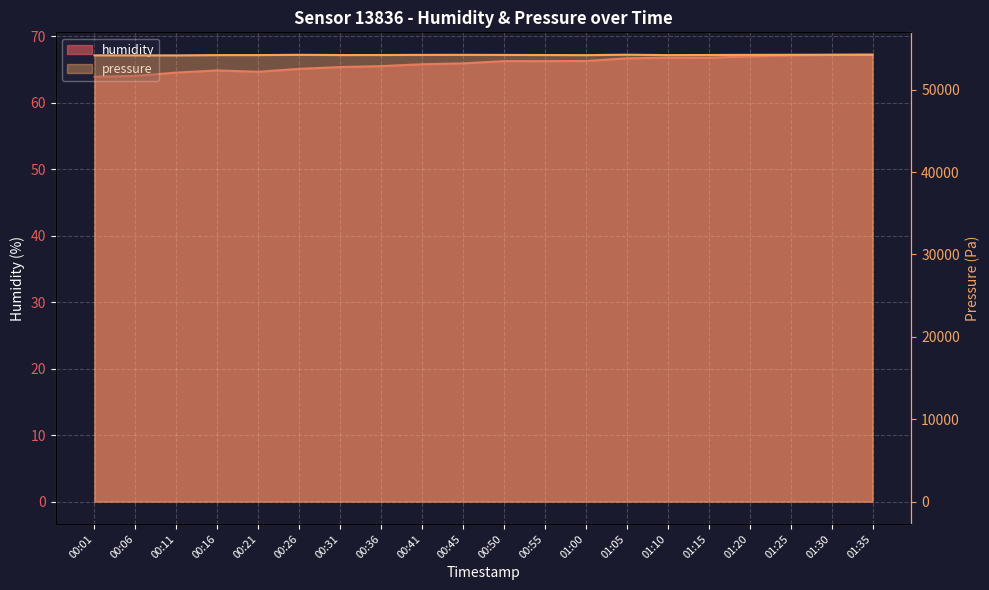

Is the value of humidity at 00:26 greater than the value of pressure at 00:36?

No